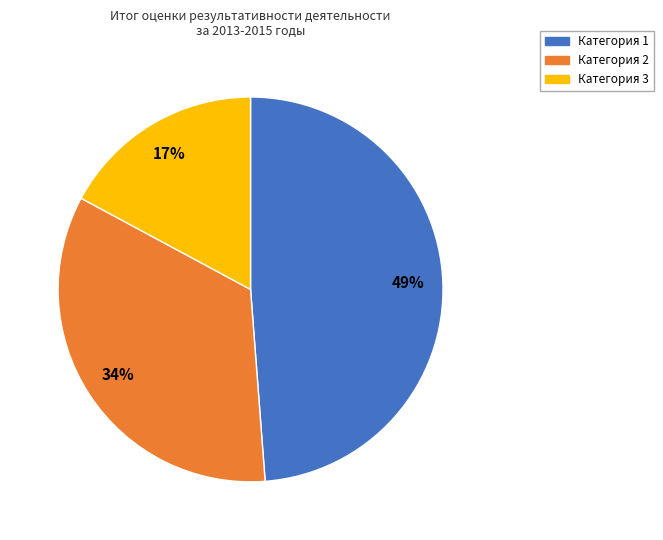

Is Категория 2 the majority of the pie?

No